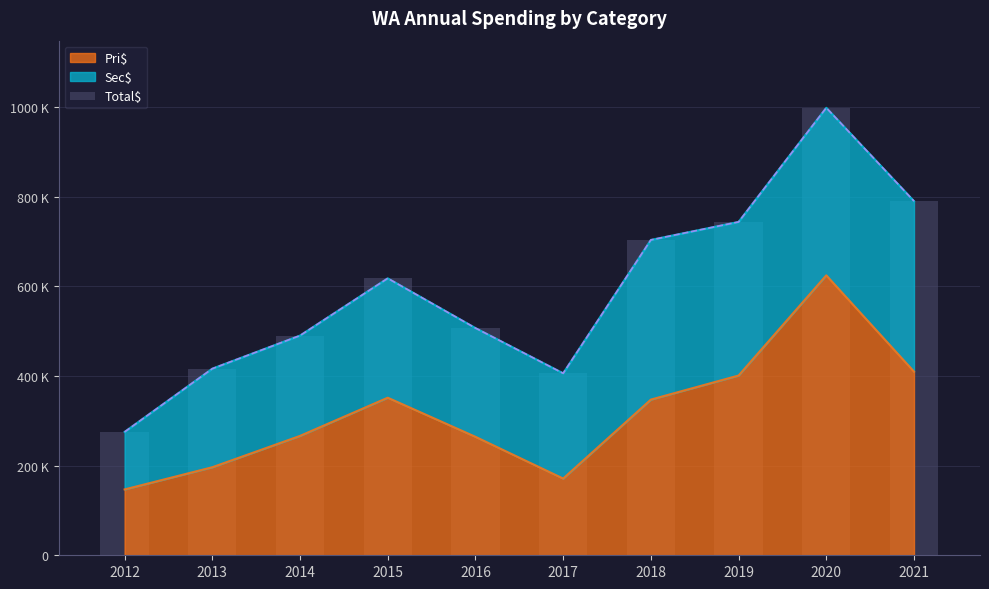

At which label is the value closest to 636912?

2015